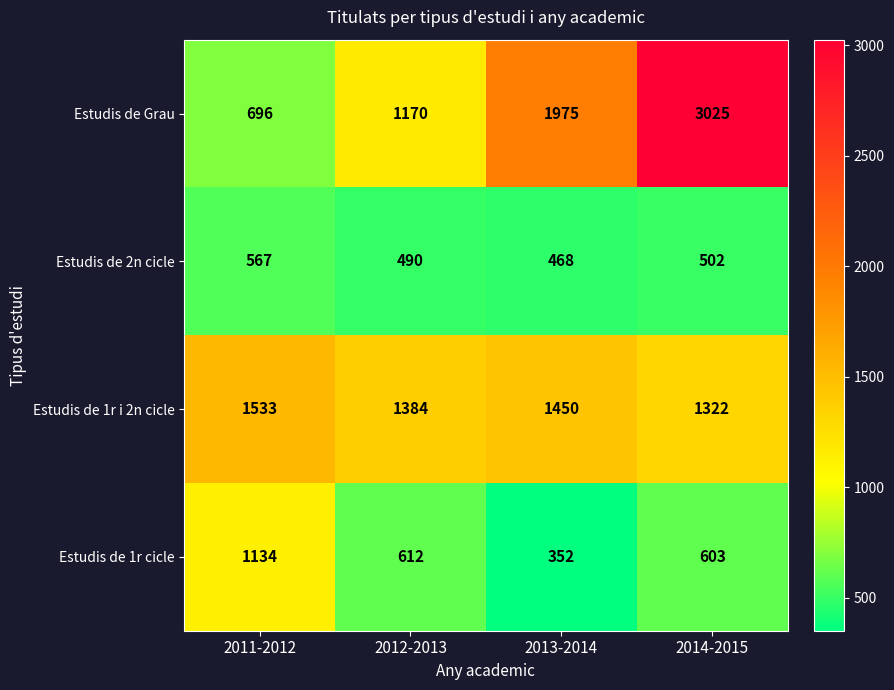

What is the sum of all Estudis de 2n cicle values?

2027